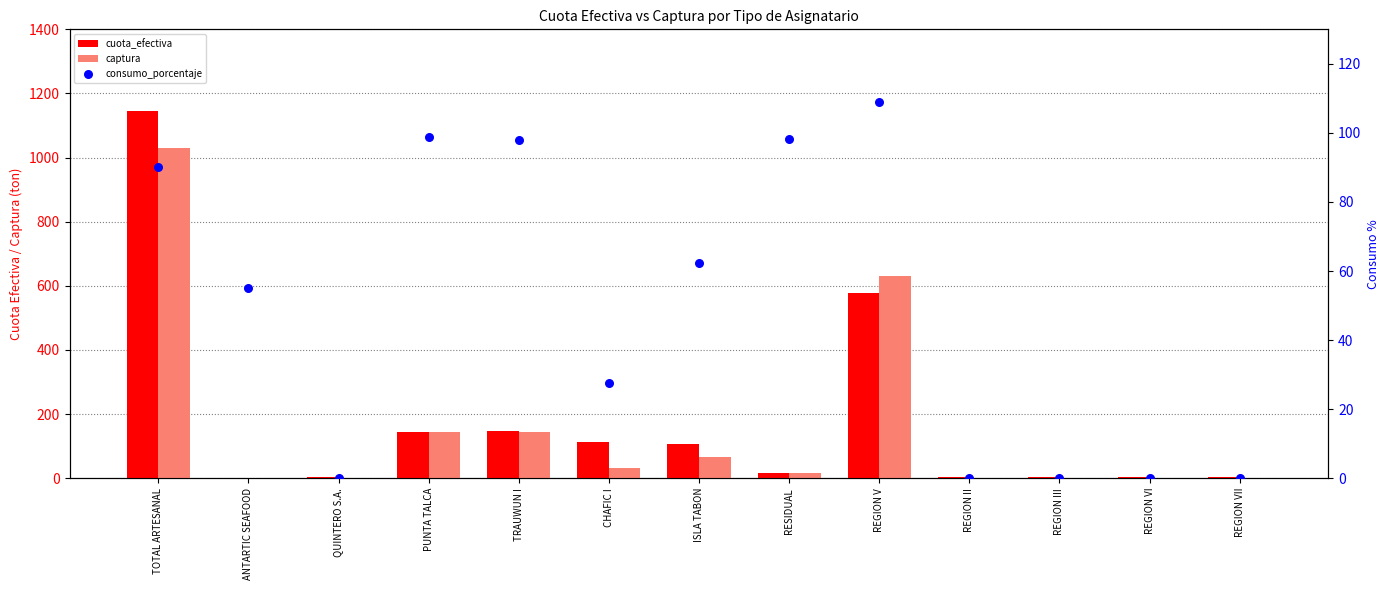

Which series reaches the minimum Y coordinate?

captura